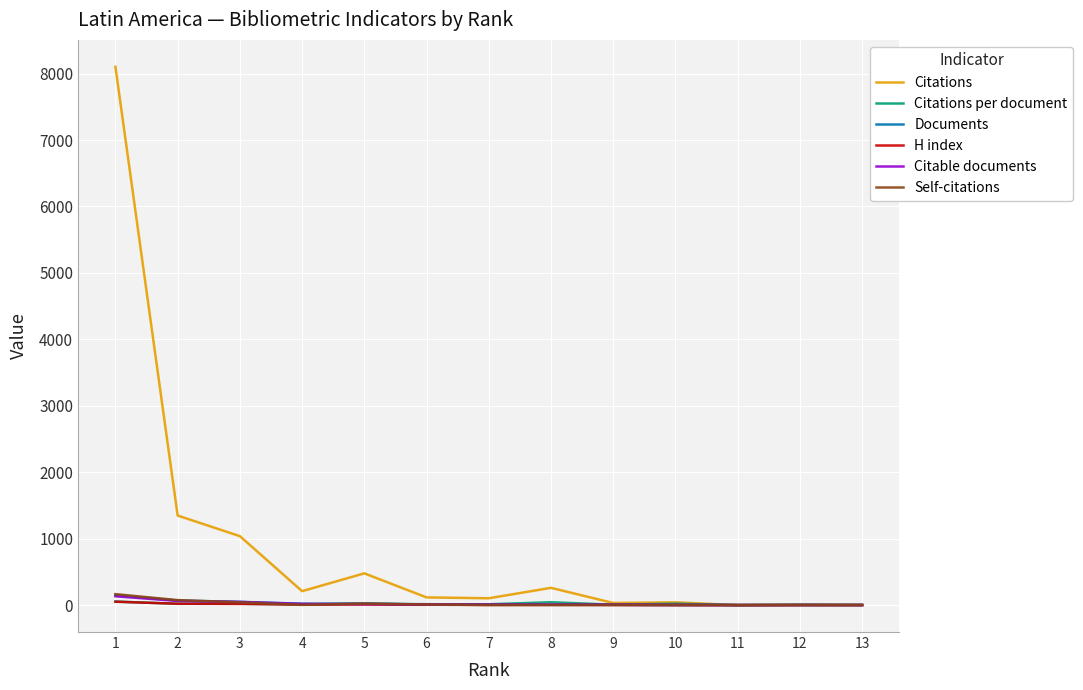

Which series has the widest spread of values?

Citations